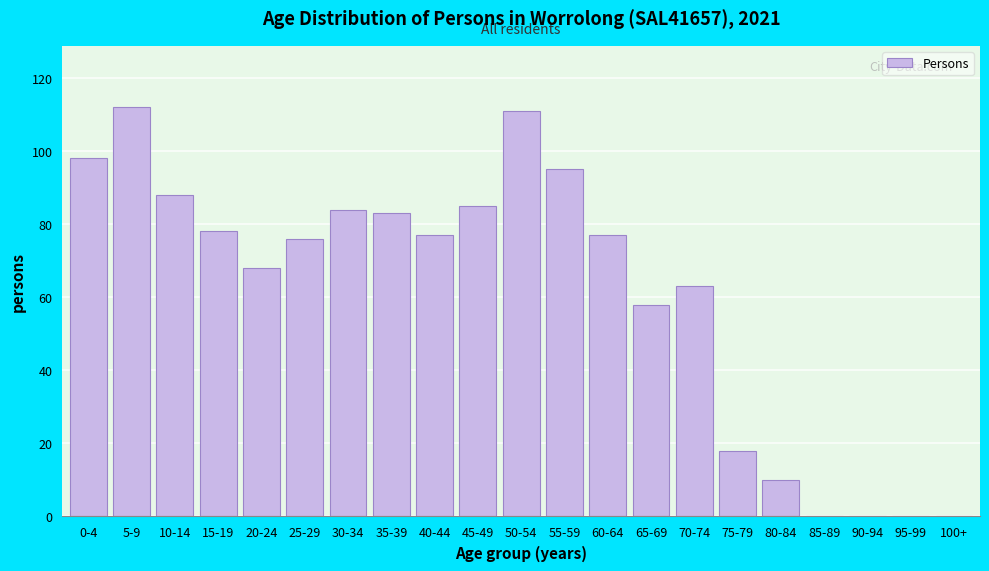

Reading left to right, transcribe all the data shown in this chart.

0-4=98	5-9=112	10-14=88	15-19=78	20-24=68	25-29=76	30-34=84	35-39=83	40-44=77	45-49=85	50-54=111	55-59=95	60-64=77	65-69=58	70-74=63	75-79=18	80-84=10	85-89=0	90-94=0	95-99=0	100+=0